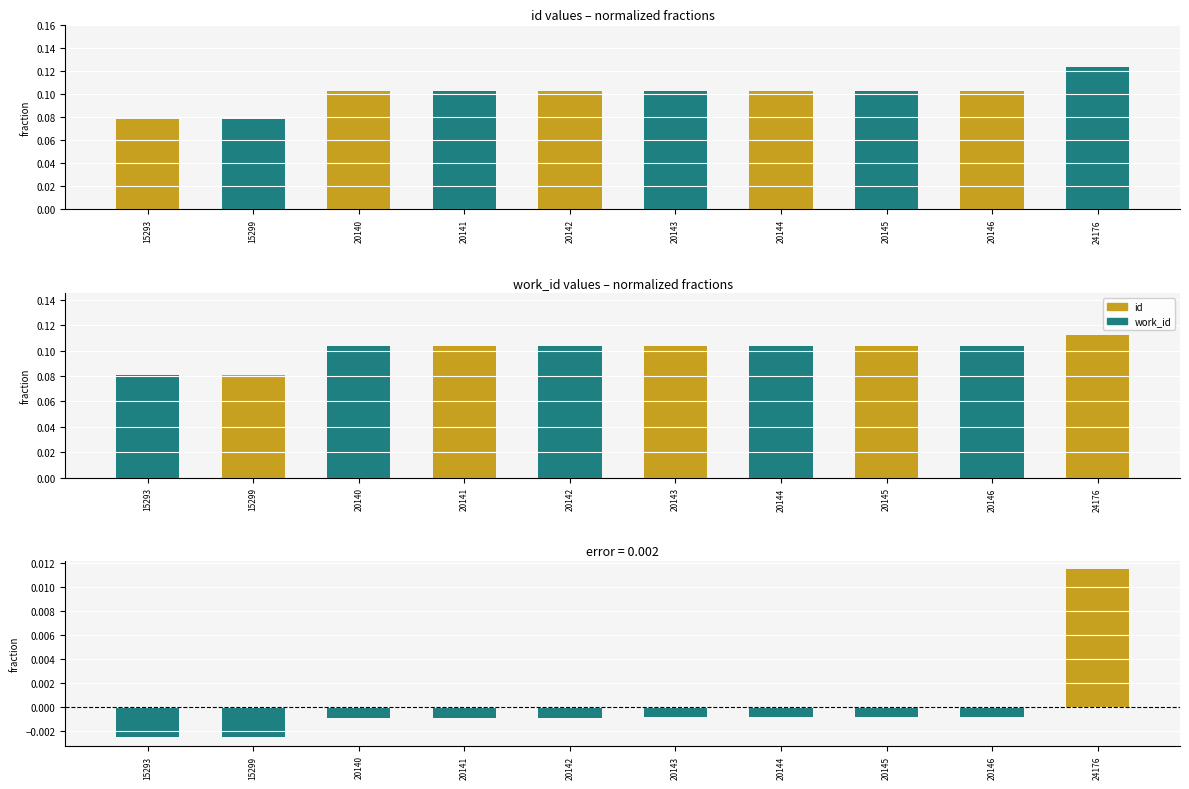

Reading right to left, what are all the values shown in this chart?

id: 0.1	0.1	0.1	0.1	0.1	0.1	0.1	0.1	0.1	0.1
work_id: 0.1	0.1	0.1	0.1	0.1	0.1	0.1	0.1	0.1	0.1
difference: 0.0	-0.0	-0.0	-0.0	-0.0	-0.0	-0.0	-0.0	-0.0	-0.0